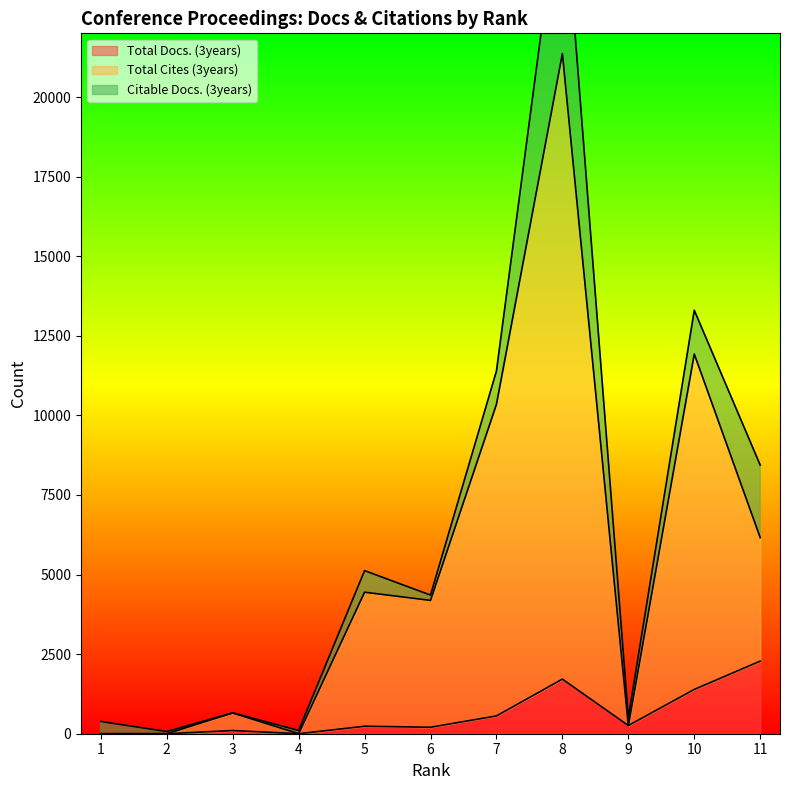

True or false: Total Docs. (3years) has more than 2 points higher than both neighbors.

True